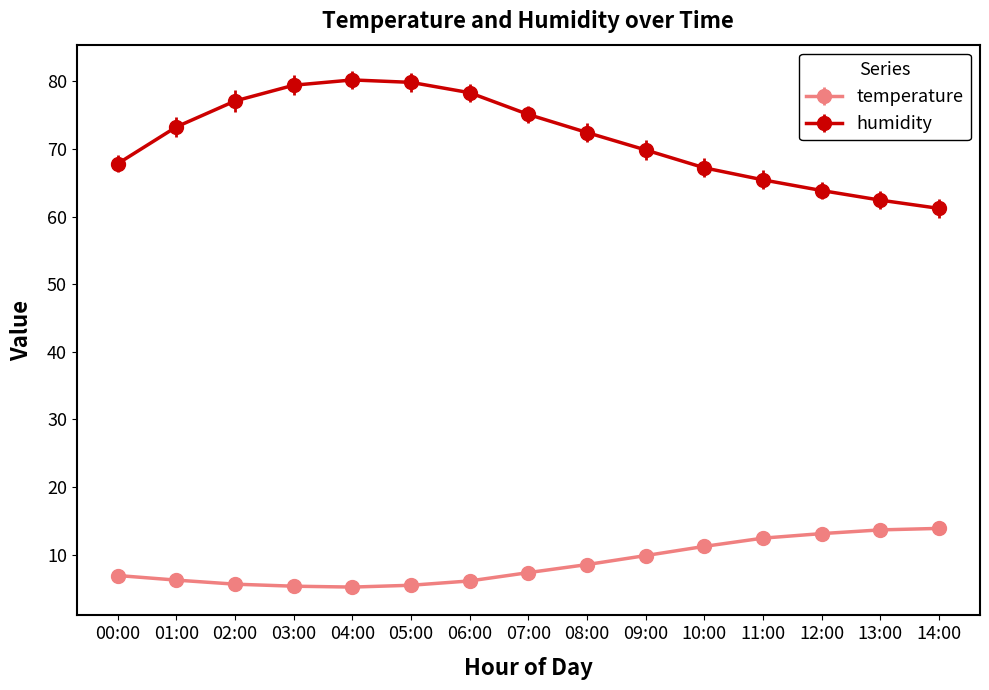

What is the maximum value for humidity?

80.2